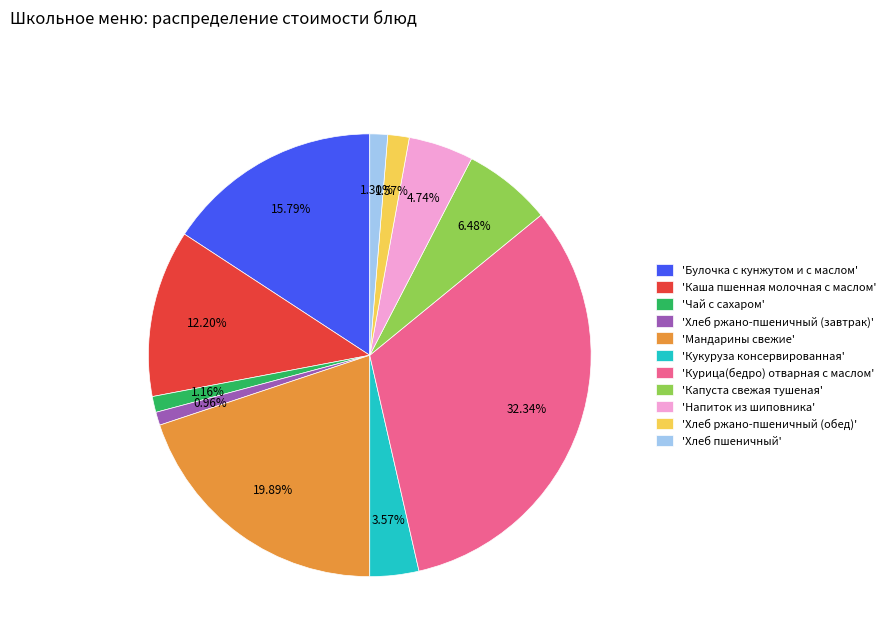

Which category has the biggest portion of the pie?

'Курица(бедро) отварная с маслом'